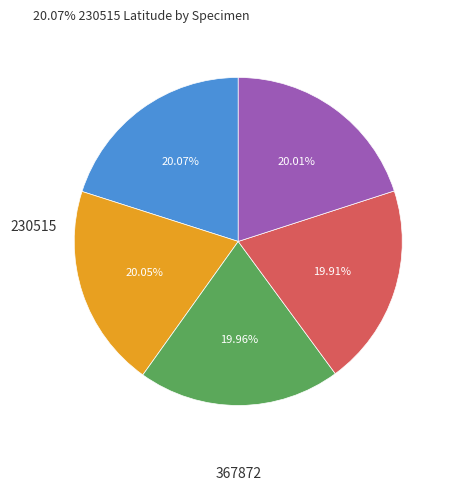

Is there a majority slice in this chart?

No